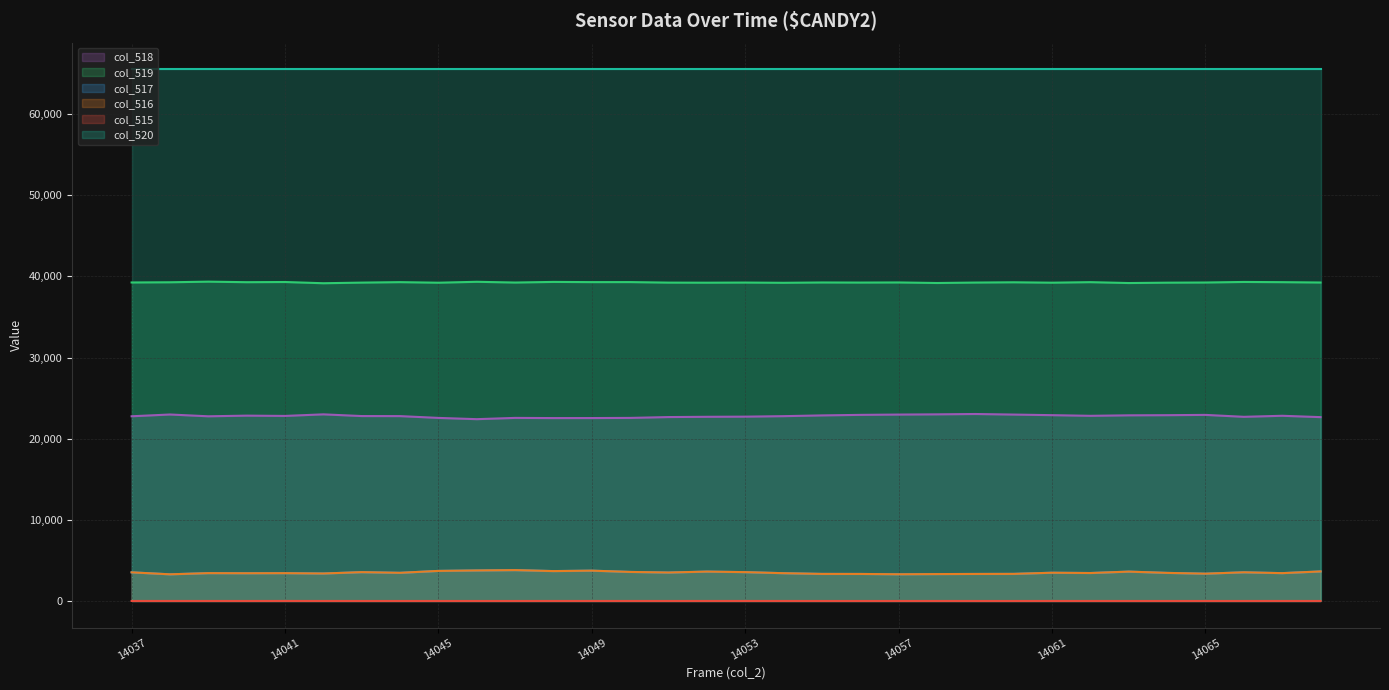

What is the average value of the col_515 series?

1